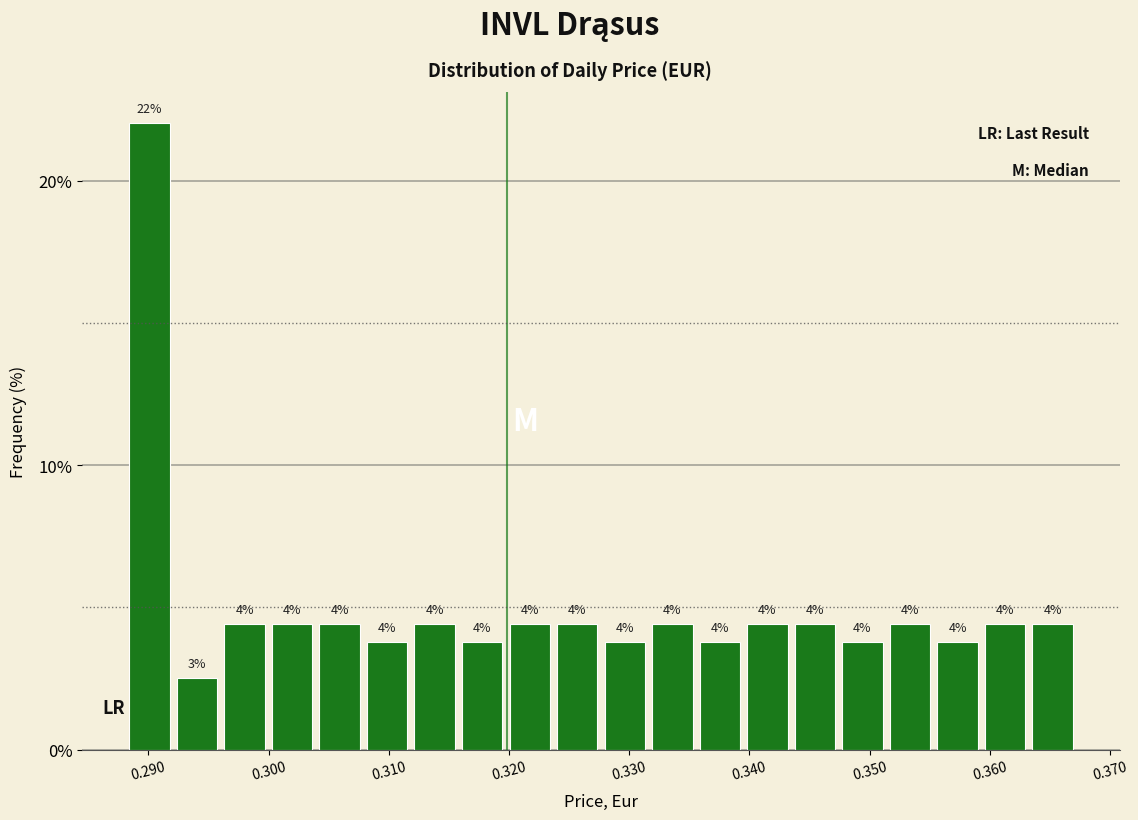

Read against the x-axis, roughly where is the centre of the tallest bar?

0.290